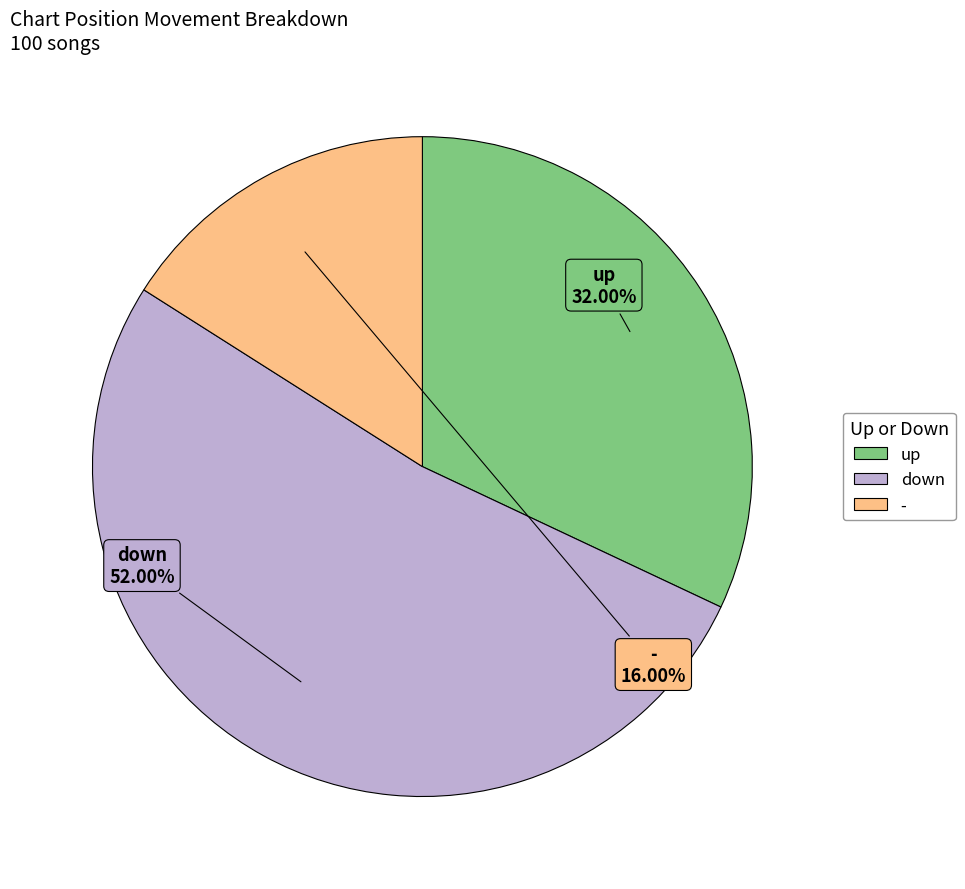

Between up and -, which is larger?

up